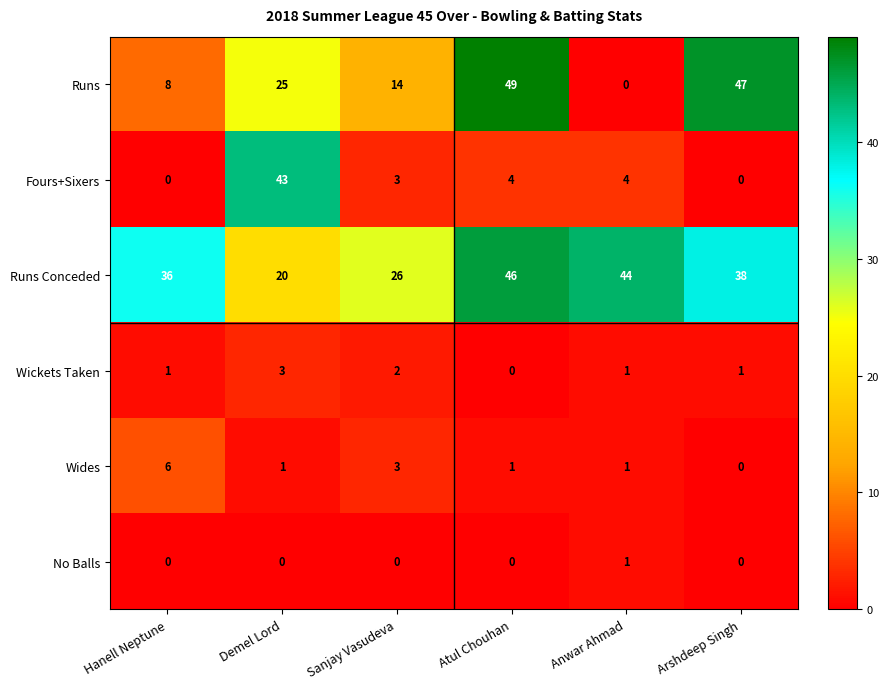

Count the number of data series in this chart.

6